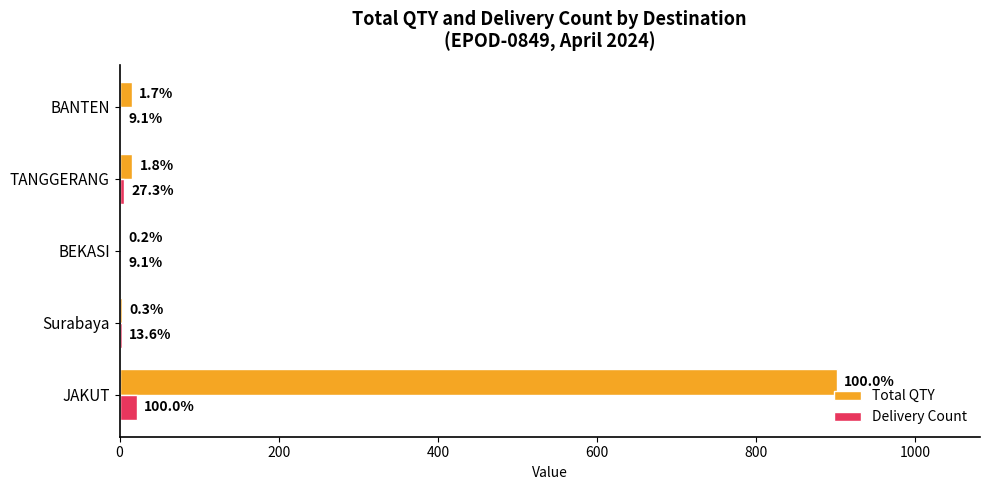

What are all the series names shown in the legend?

Total QTY, Delivery Count